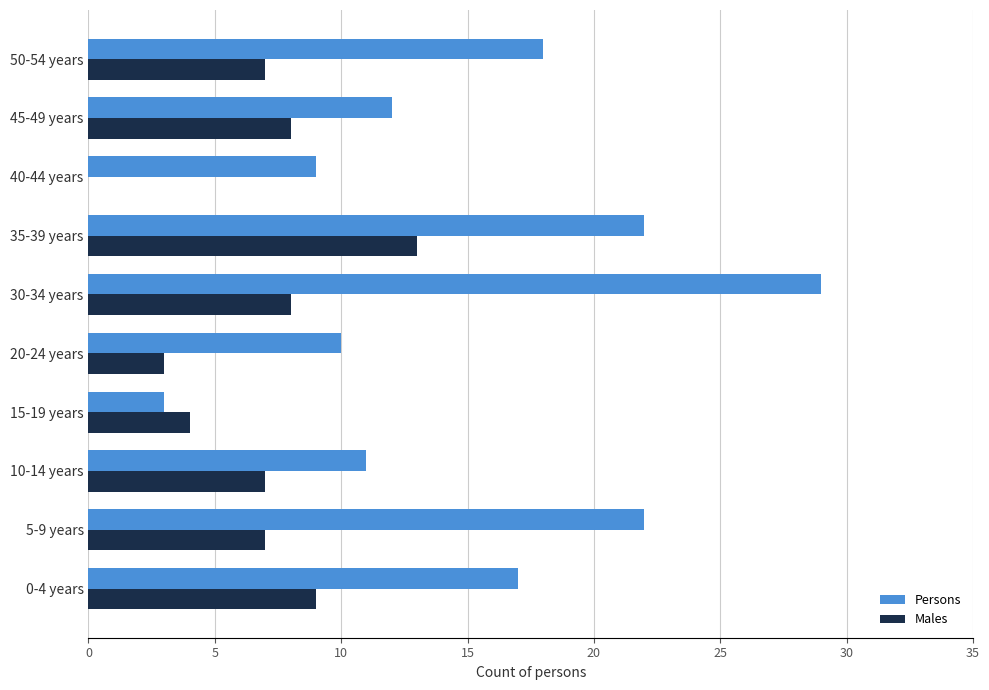

How many distinct data groups are displayed?

2